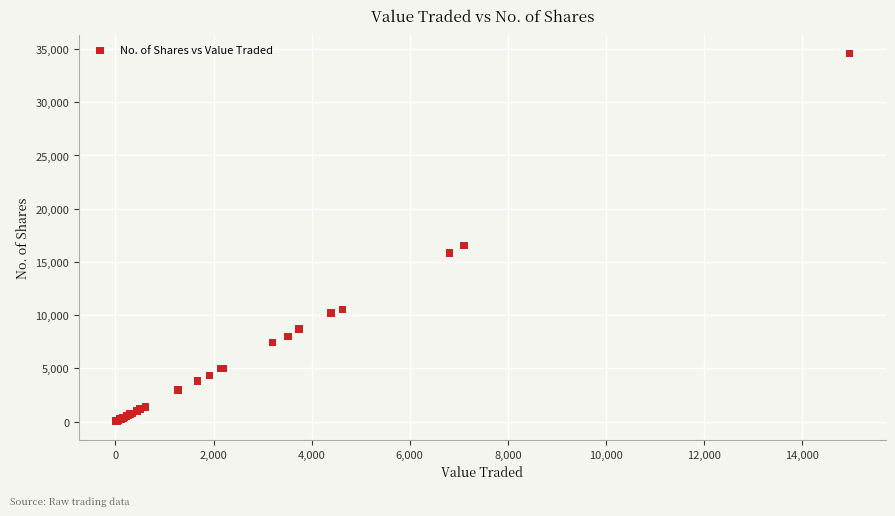

What Y value in the scatter plot is closest to 17286?

16533